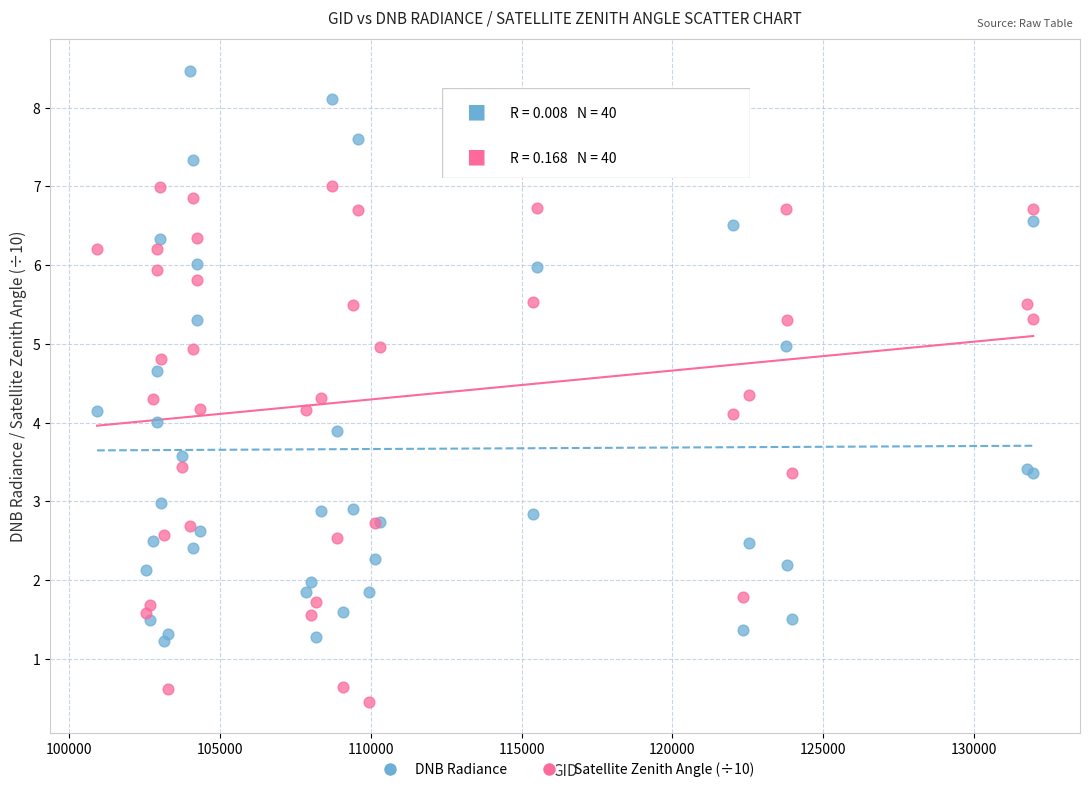

What are all the series names shown in the legend?

DNB Radiance, Satellite Zenith Angle (÷10)